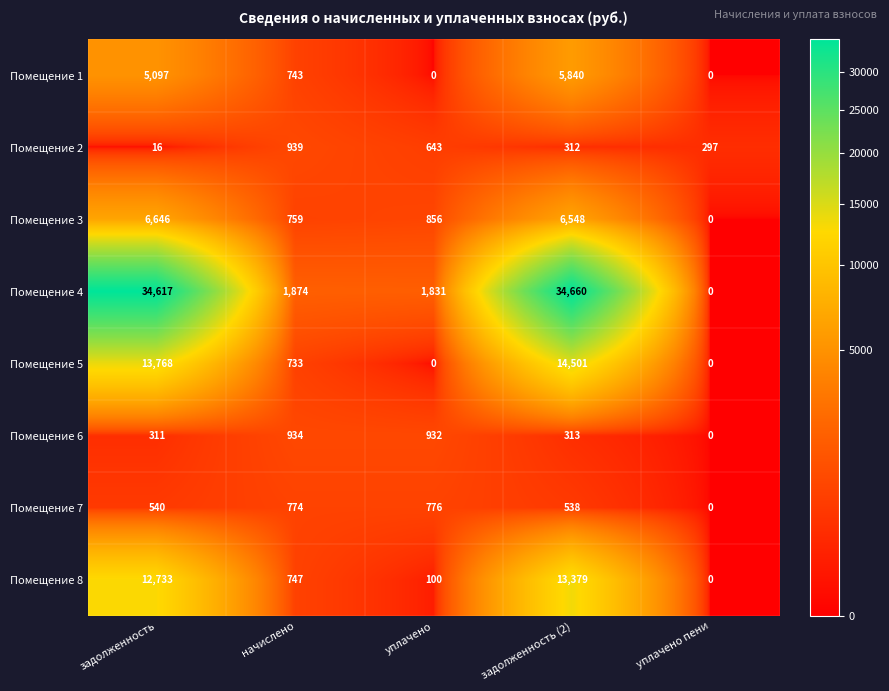

What is the average value of the Помещение 6 series?

498